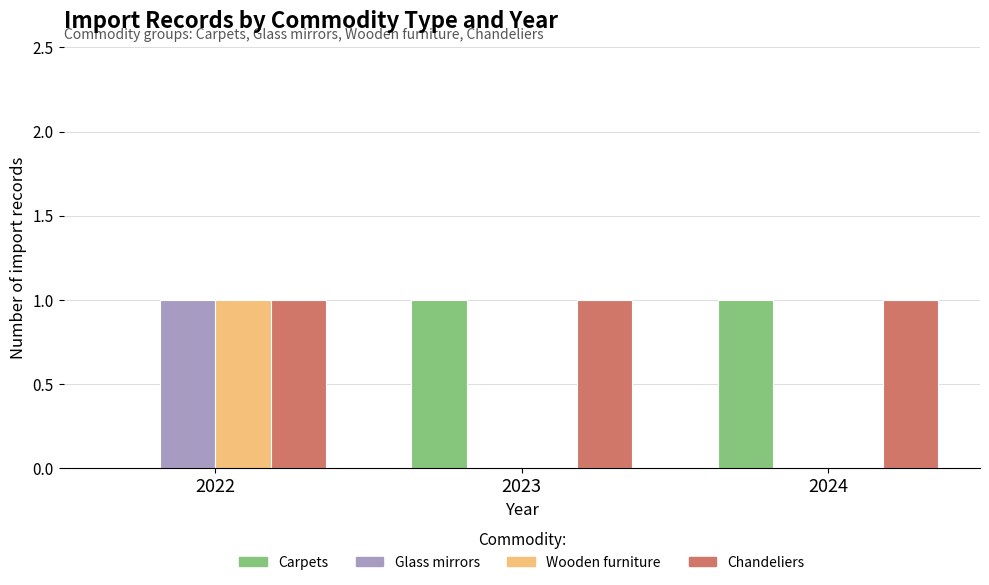

Reading left to right, what are all the values shown in this chart?

Carpets: 0	1	1
Glass mirrors: 1	0	0
Wooden furniture: 1	0	0
Chandeliers: 1	1	1